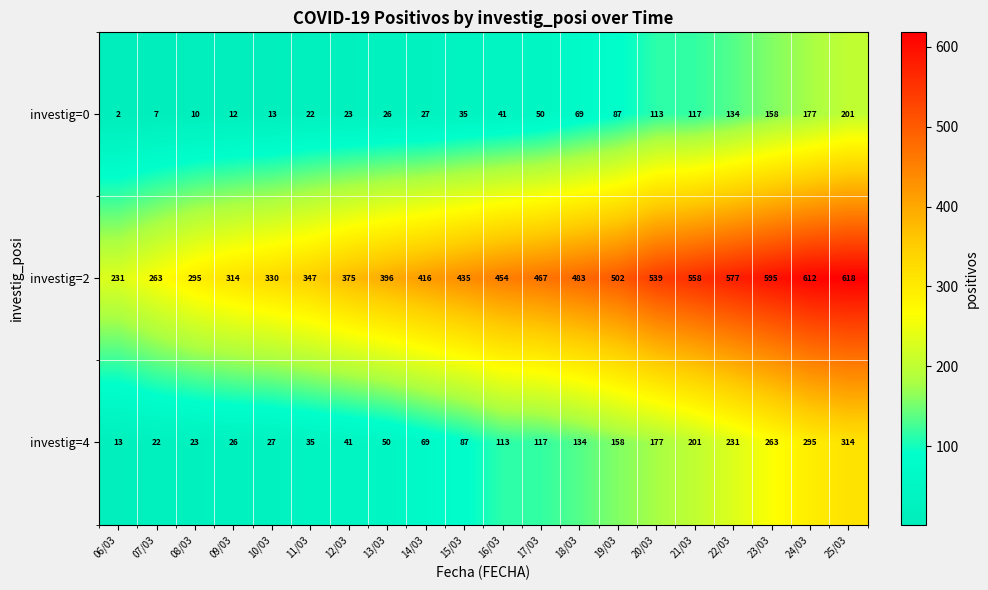

Which series has the largest range (max minus min)?

investig=2